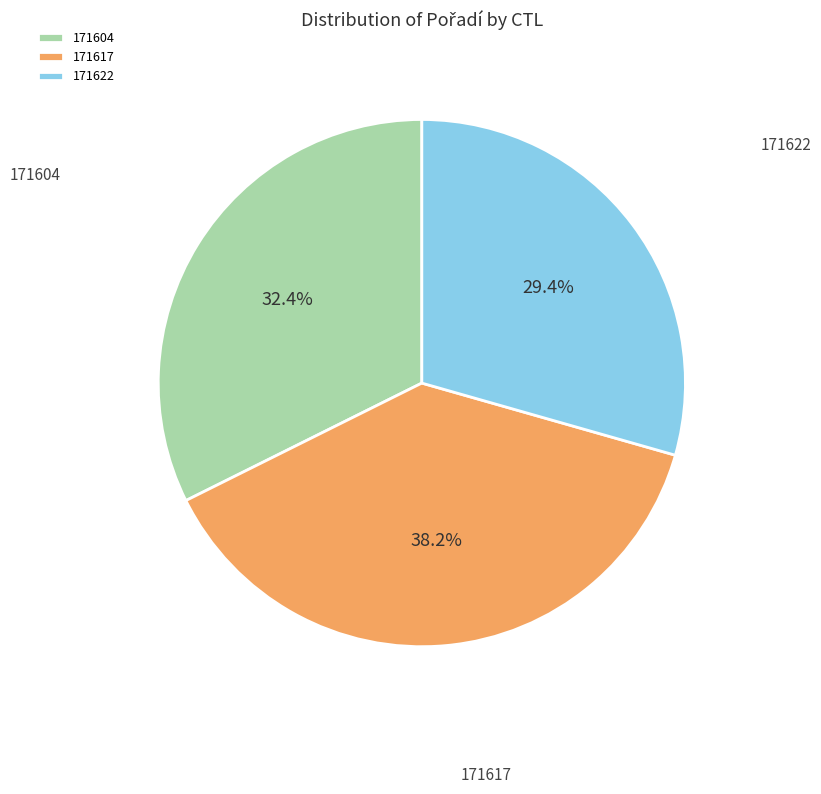

What portion of the pie excludes 171604?

67.6%